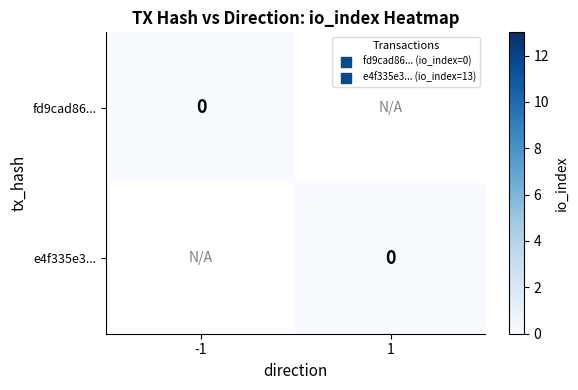

Which series has the largest total across all categories?

e4f335e375f71ceb2b55e3df2efee10964f5c23